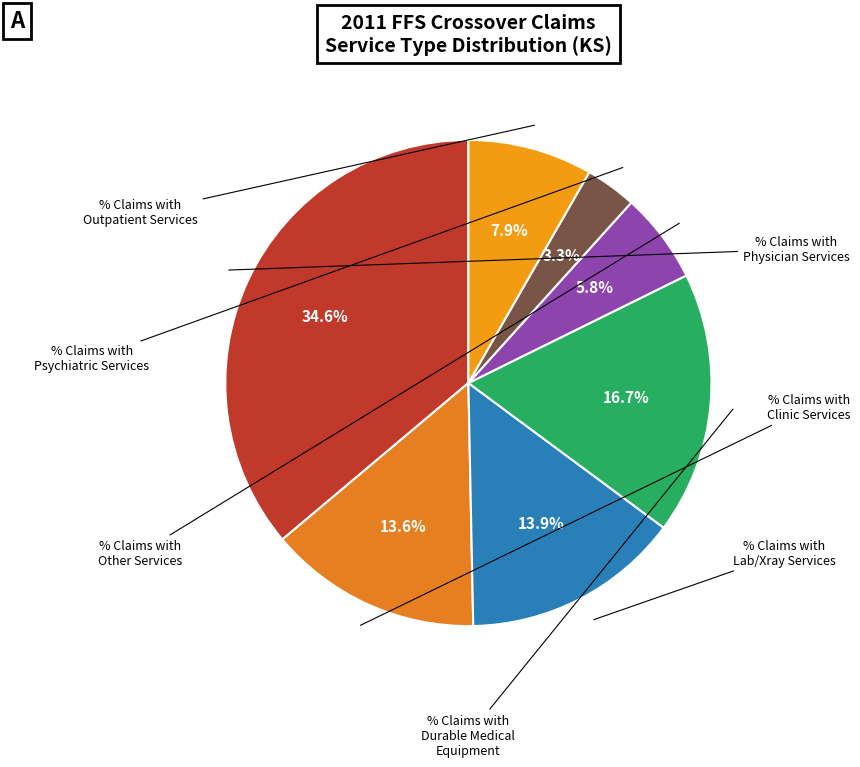

Which slice is the largest?

% Claims with Physician Services